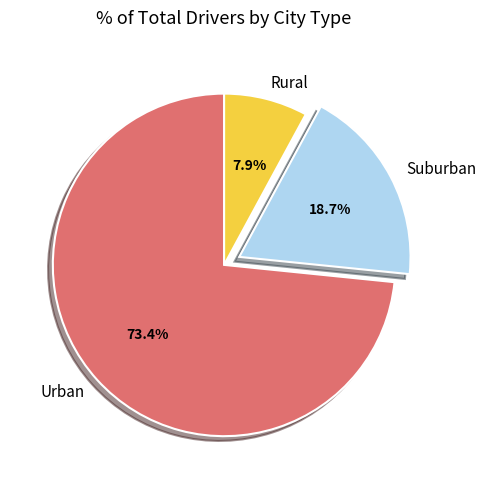

Do Rural and Urban together represent more than half of the pie?

Yes